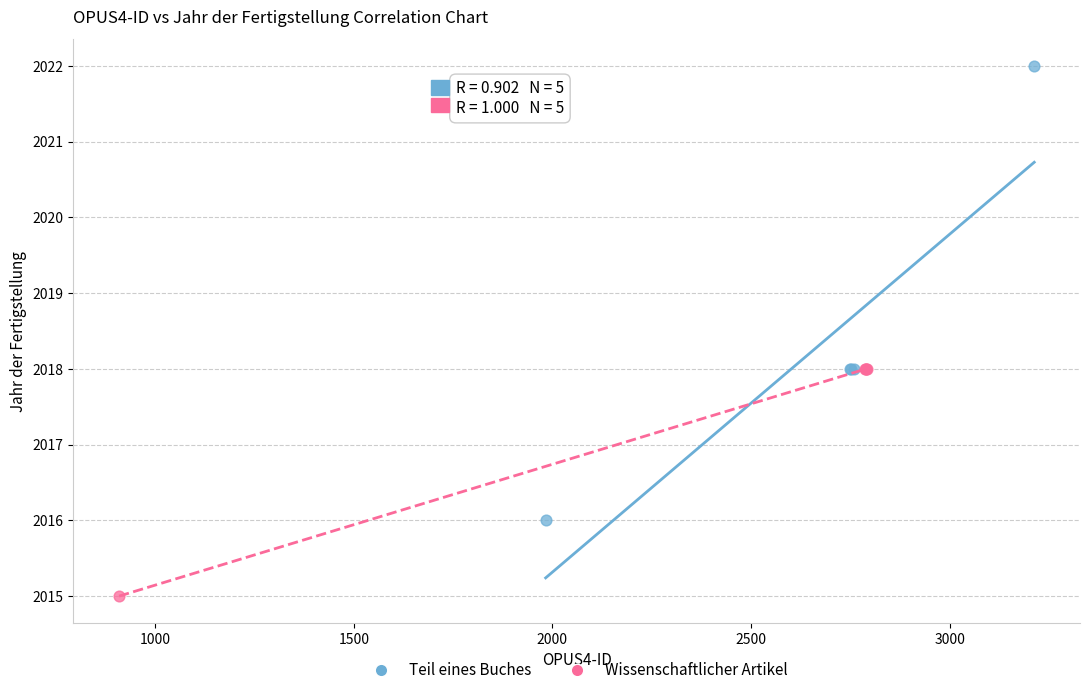

What are all the series names shown in the legend?

Teil eines Buches, Wissenschaftlicher Artikel